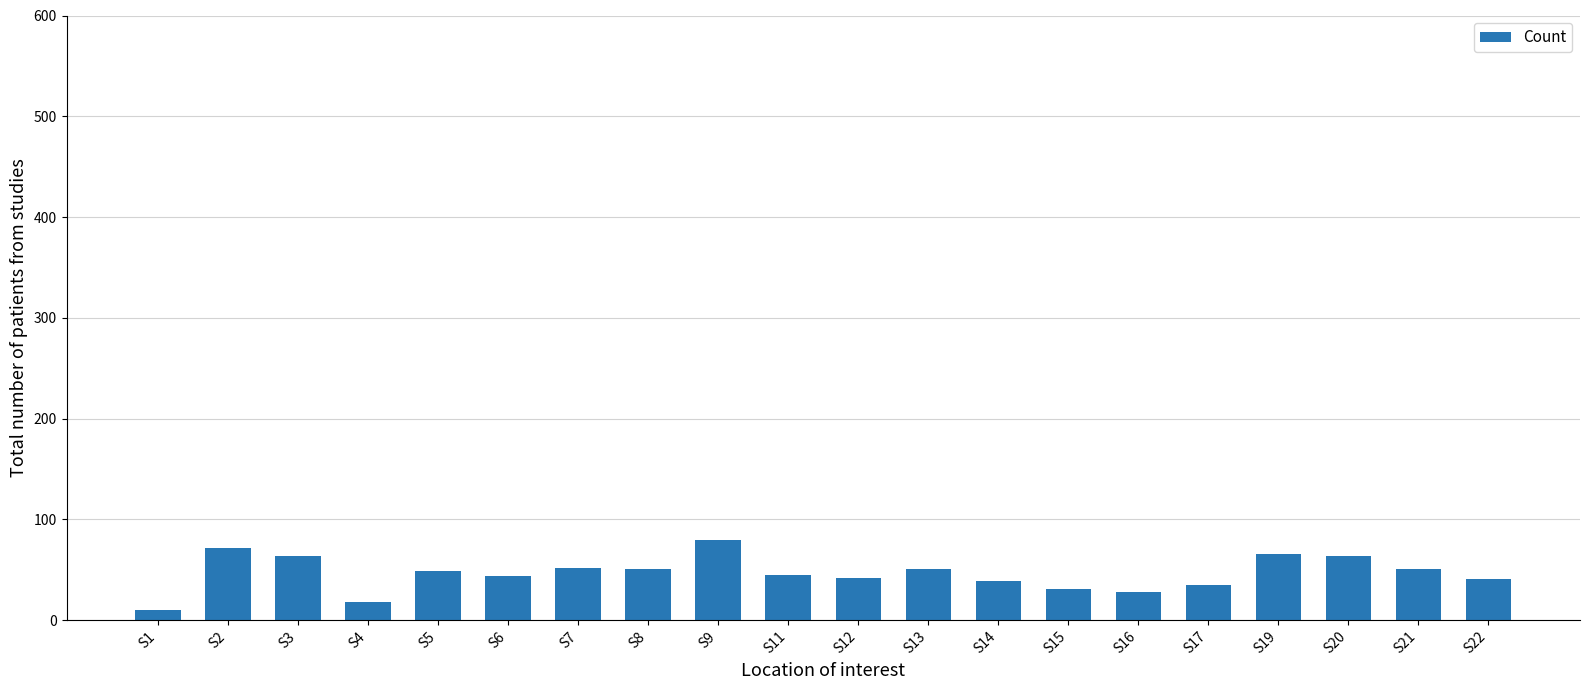

What is the value of the 2nd bar from the left?

71.7